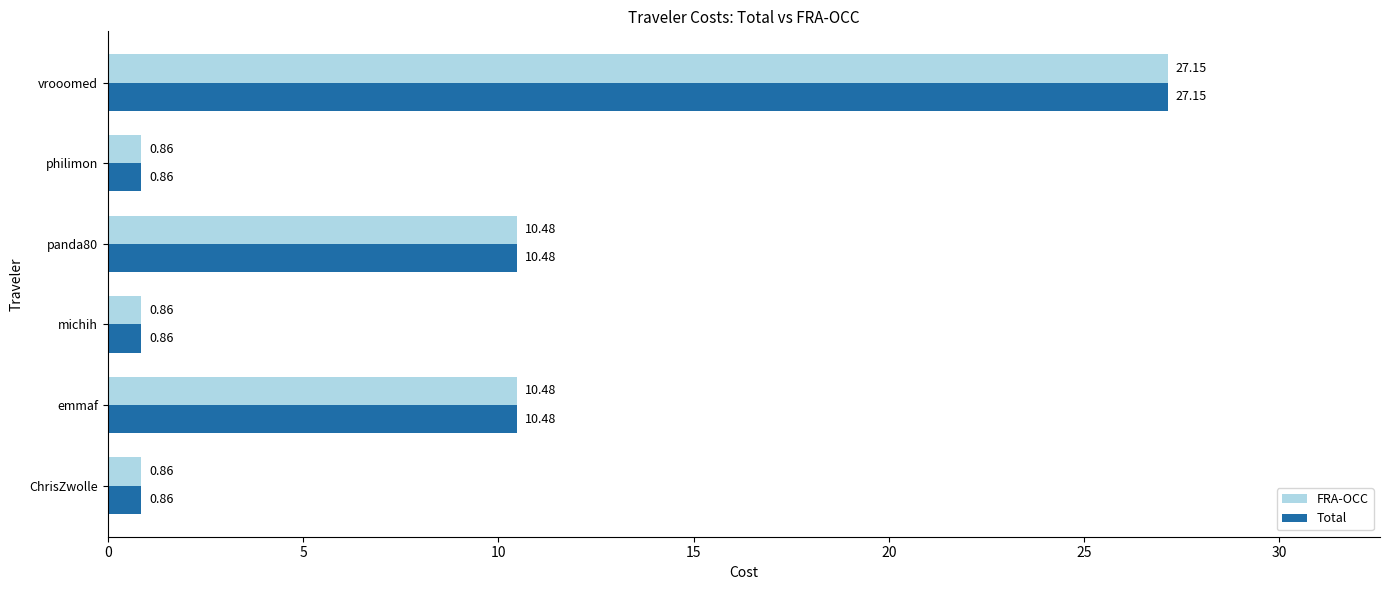

At which category is the sum across all series the highest?

vrooomed